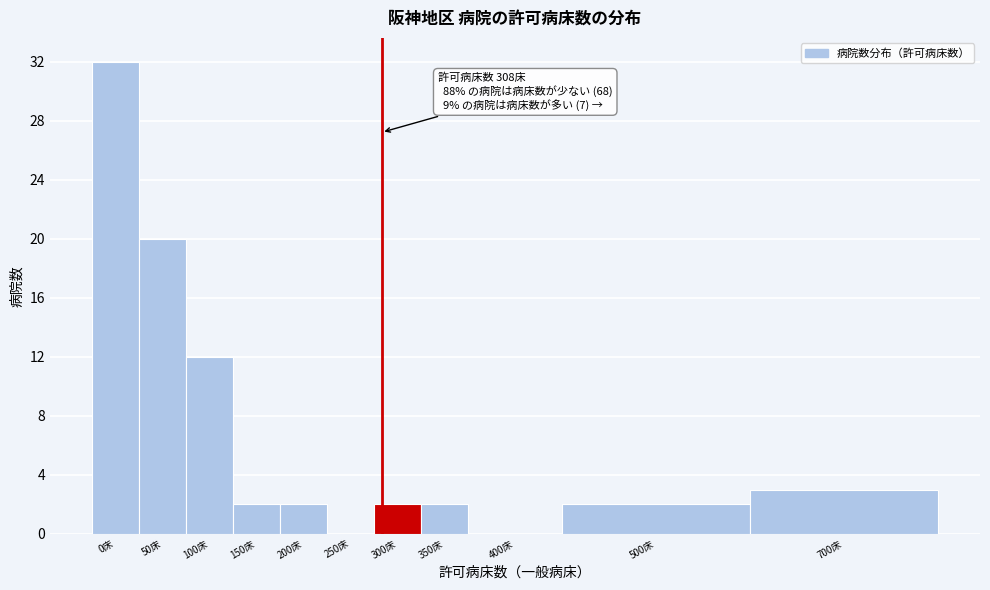

Reading right to left, transcribe all the data shown in this chart.

700床=3	500床=2	400床=0	350床=2	300床=2	250床=0	200床=2	150床=2	100床=12	50床=20	0床=32